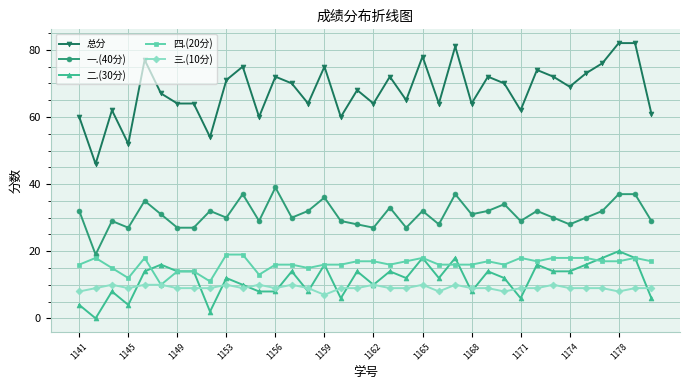

True or false: 一.(40分) has more than 0 interior local peaks.

True